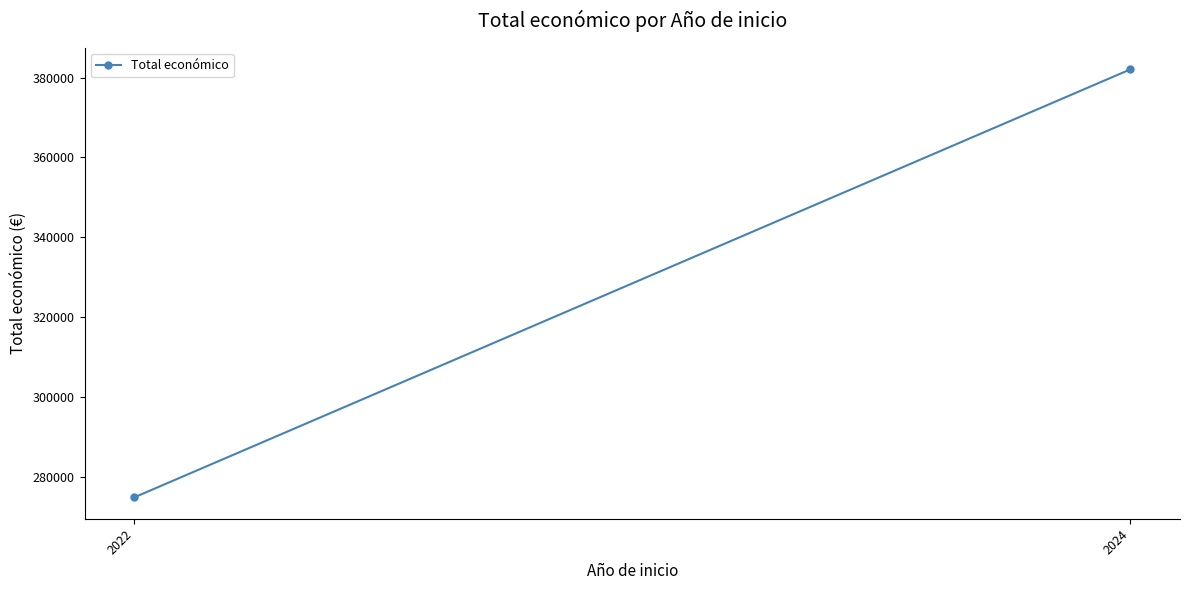

What is the difference between the maximum and minimum values?

107147.3